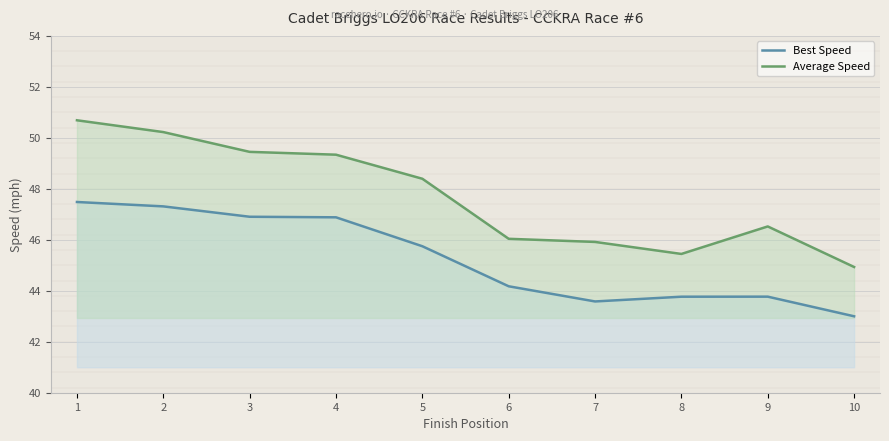

Reading left to right, transcribe all the data shown in this chart.

Best Speed: 47.5	47.3	46.9	46.9	45.7	44.2	43.6	43.8	43.8	43.0
Average Speed: 50.7	50.2	49.5	49.3	48.4	46.0	45.9	45.4	46.5	44.9